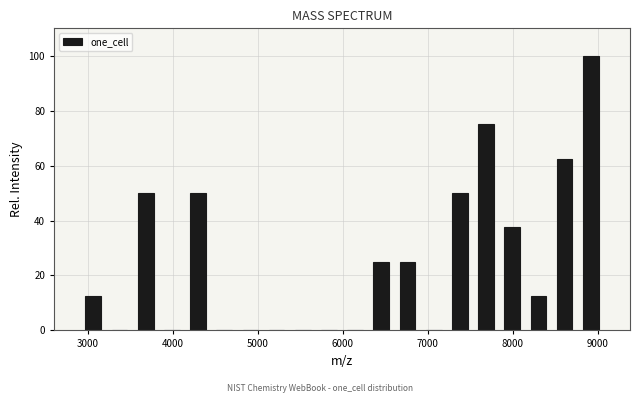

Read against the x-axis, roughly where is the centre of the tallest bar?

8900